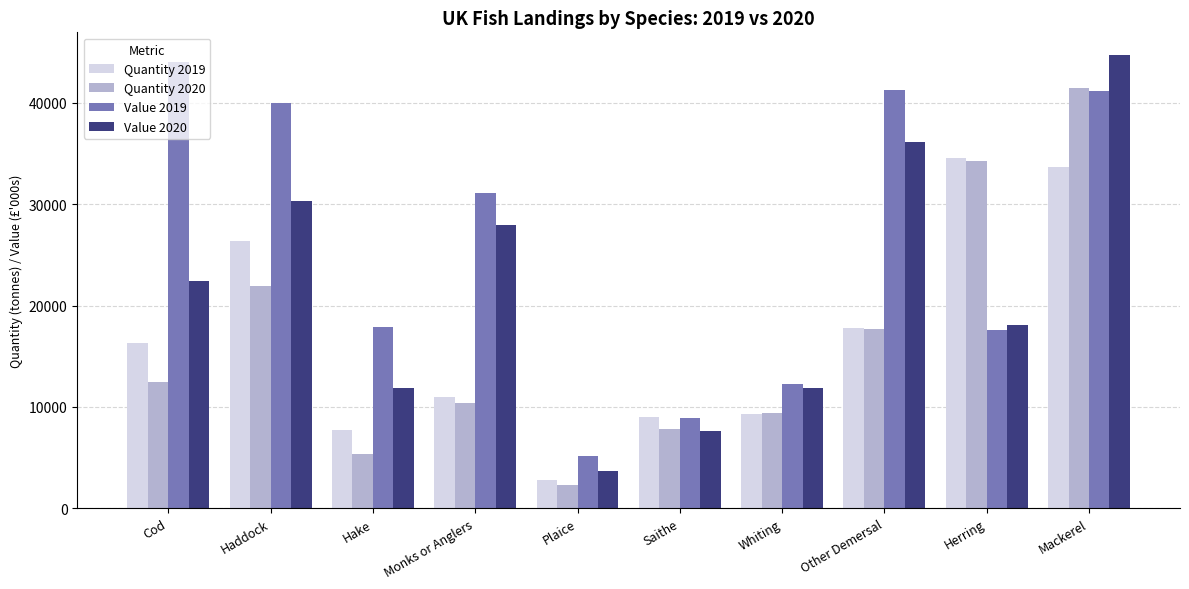

What are all the series names shown in the legend?

Quantity 2019, Quantity 2020, Value 2019, Value 2020